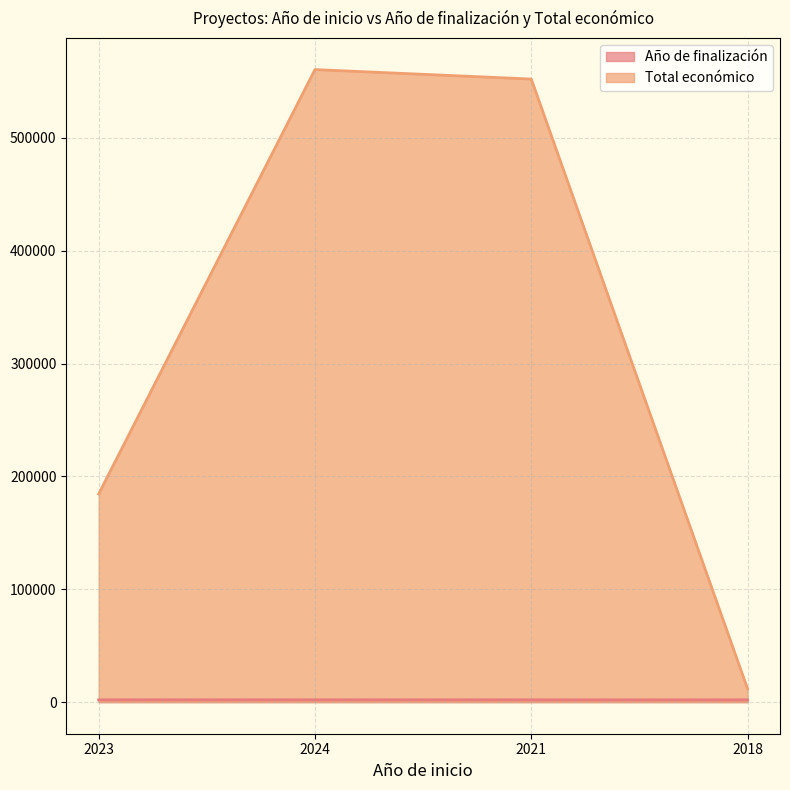

How many lines are shown in the chart?

2